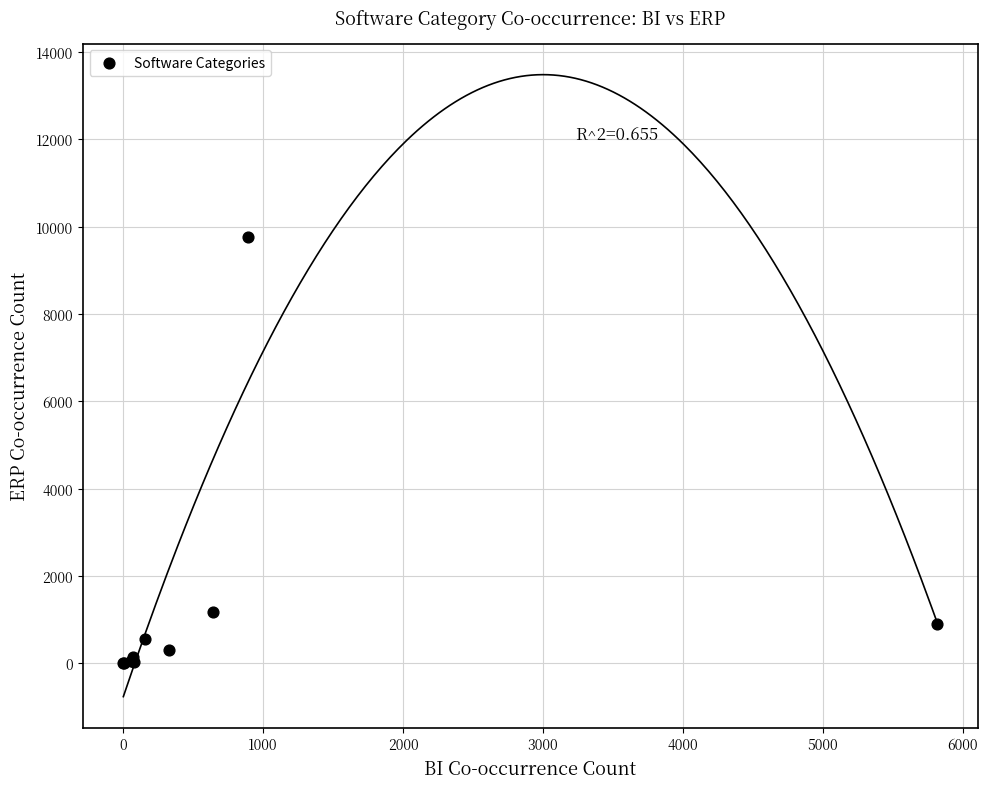

What Y value in the scatter plot is closest to 4883?

1174